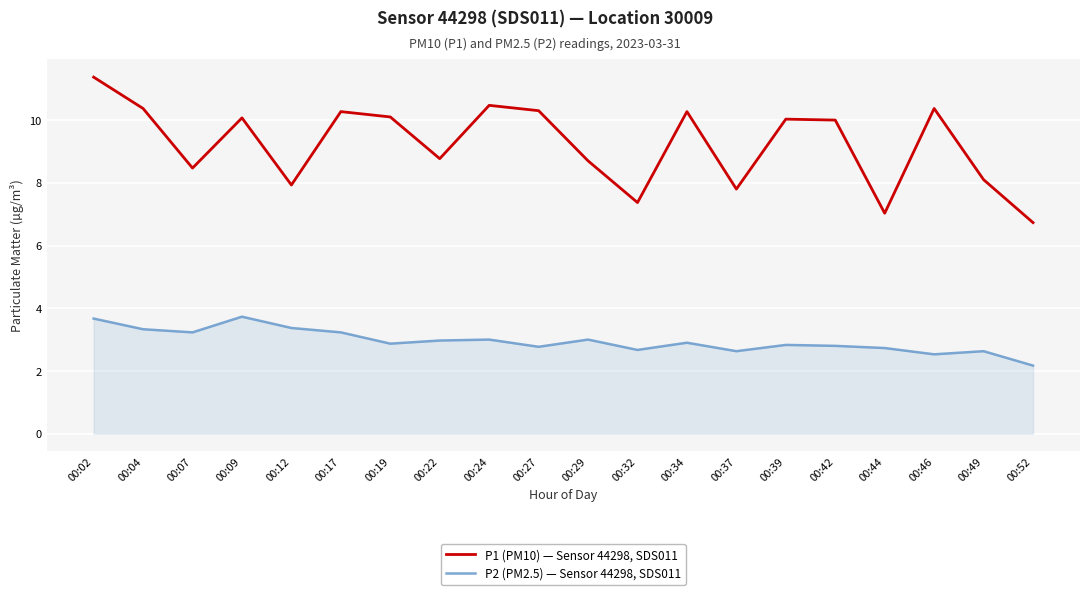

Which series has the largest total across all categories?

P1 (PM10) — Sensor 44298, SDS011